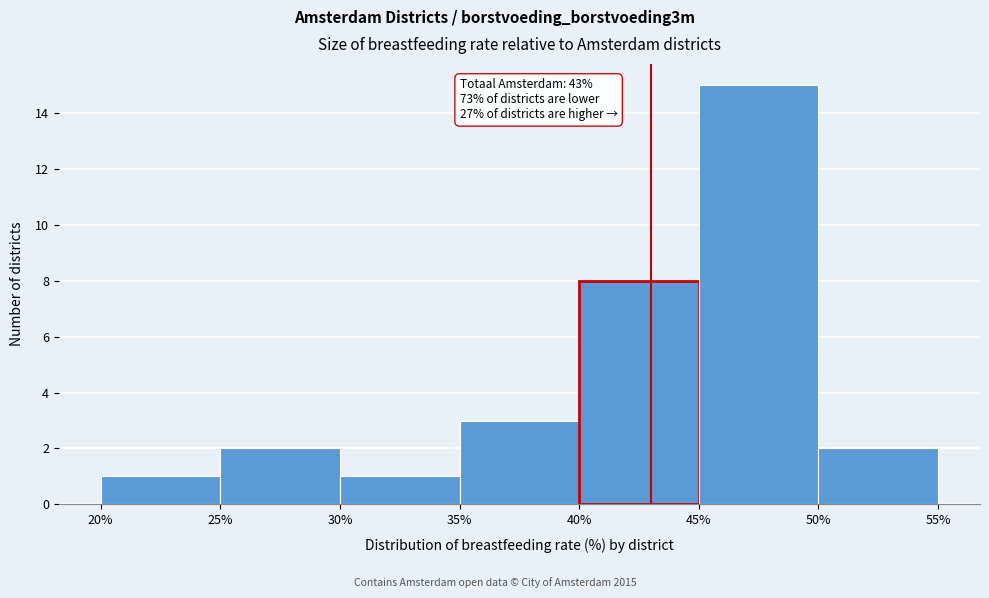

Which range on the x-axis has the tallest bar?

45% to 50%